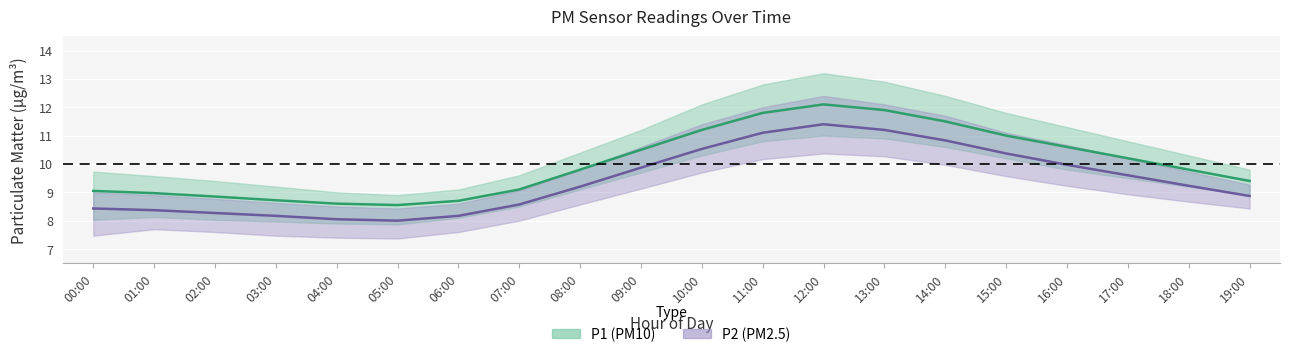

True or false: P2_mean and P1_lower cross at least once.

True